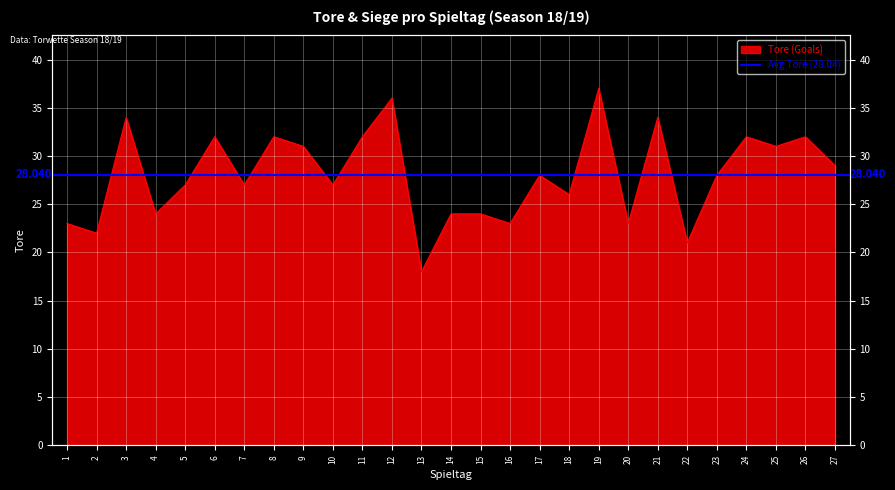

What is the sum of all values?

757